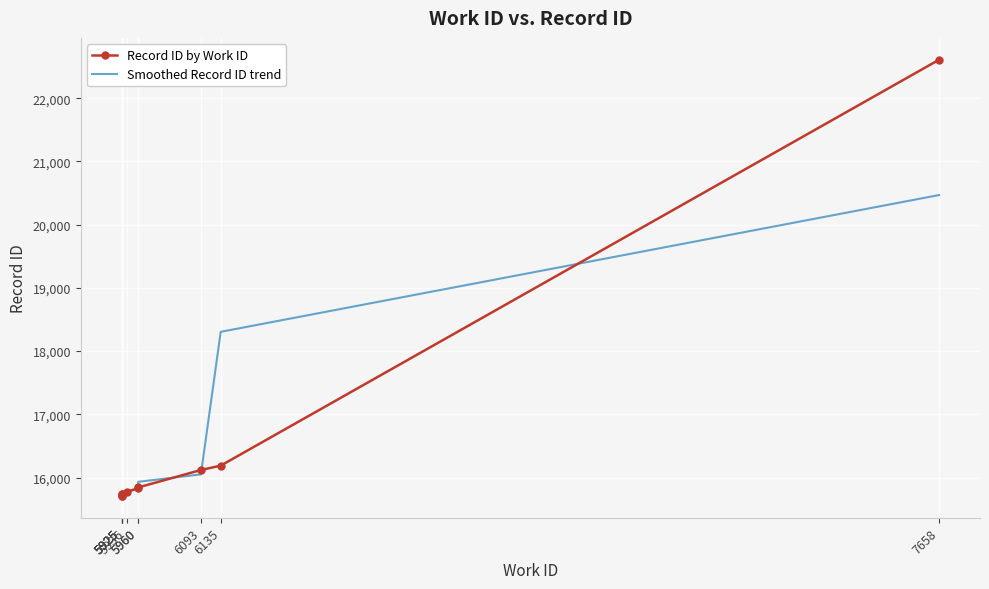

How many values in the Record ID by Work ID series are below 15836?

5